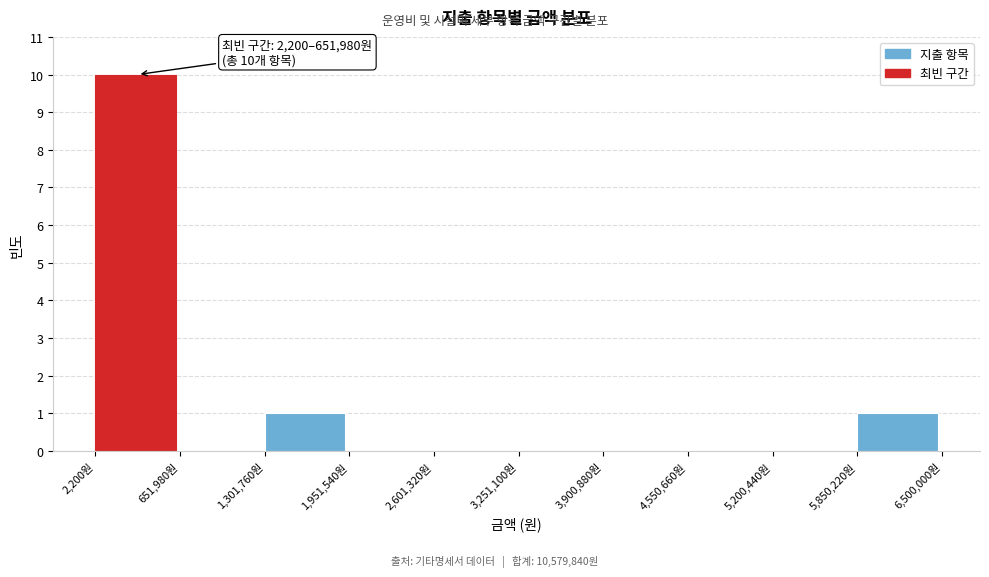

Over which range of the x-axis is the bar tallest?

0 to 700000